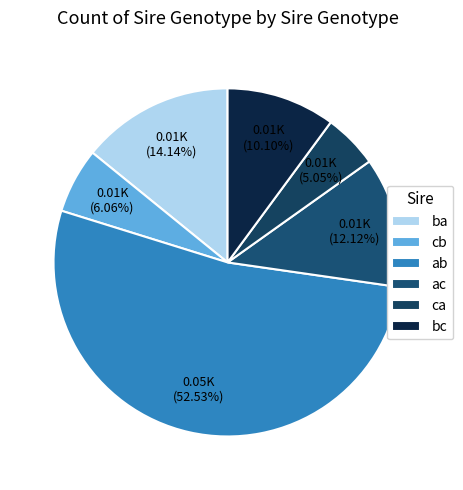

Which category accounts for the majority?

ab